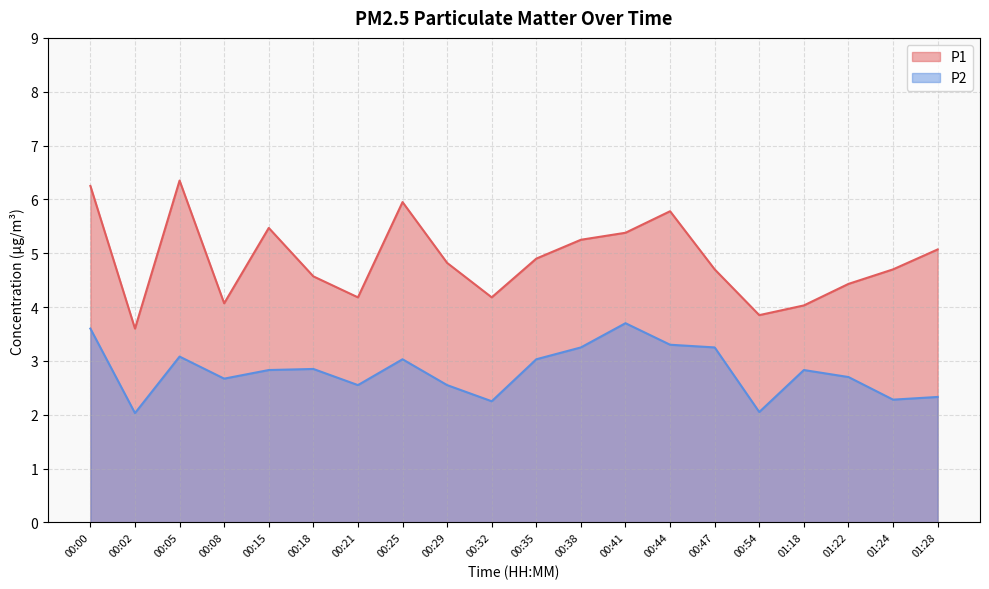

True or false: P1 and P2 intersect in this chart.

False